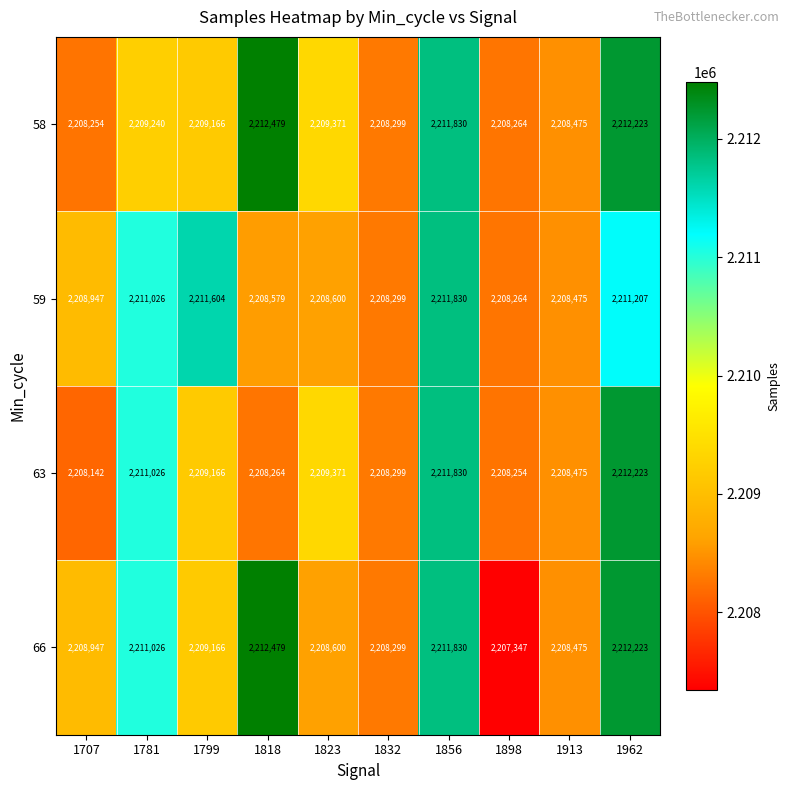

Which series has the widest spread of values?

66